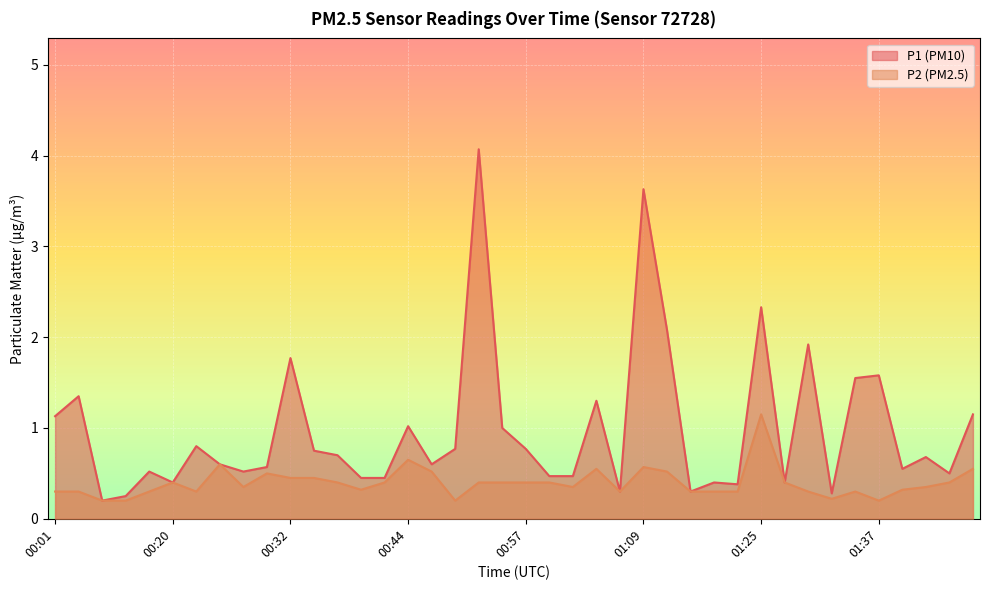

At how many categories does at least one series exceed 1?

13